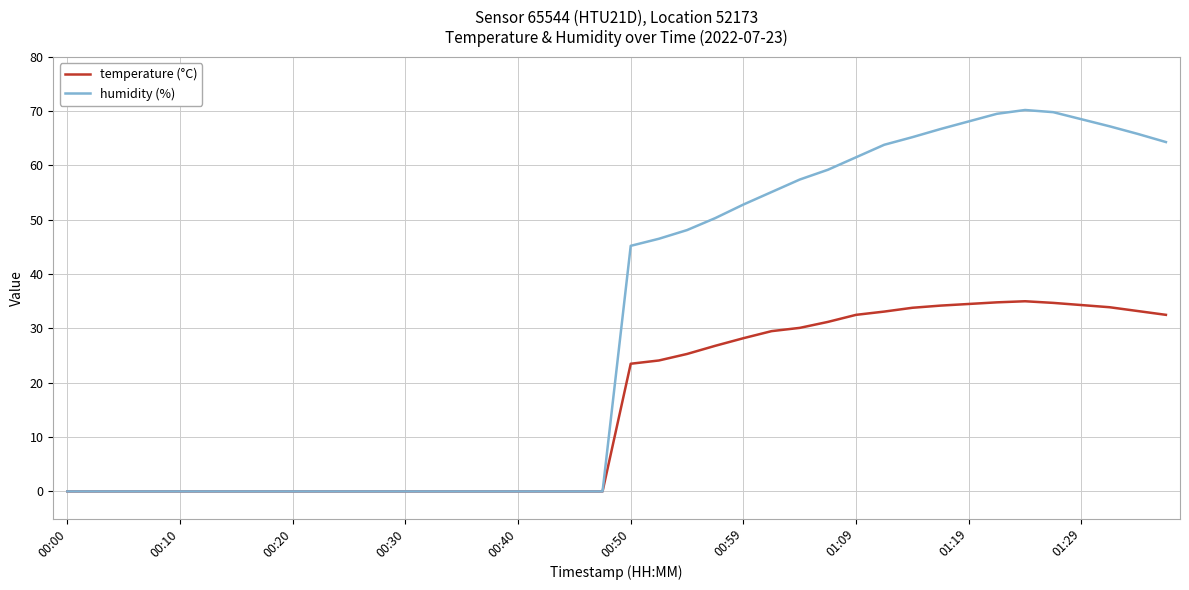

What is the maximum value for temperature (°C)?

35.0